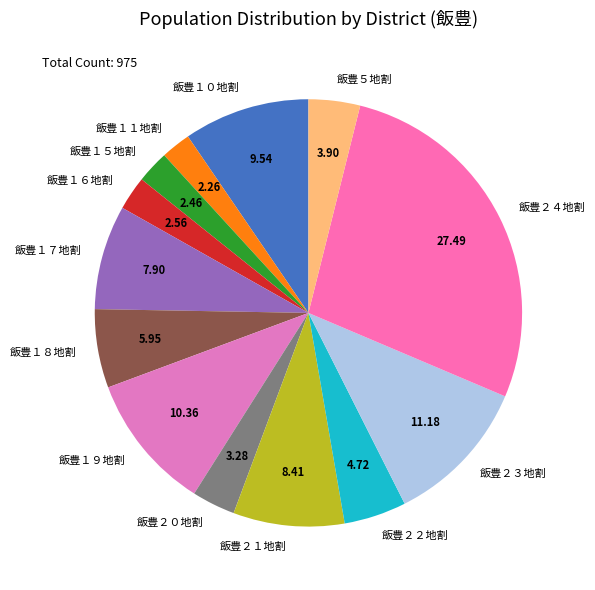

Approximately how many times larger is the value at 飯豊２１地割 compared to 飯豊２２地割?

1.8